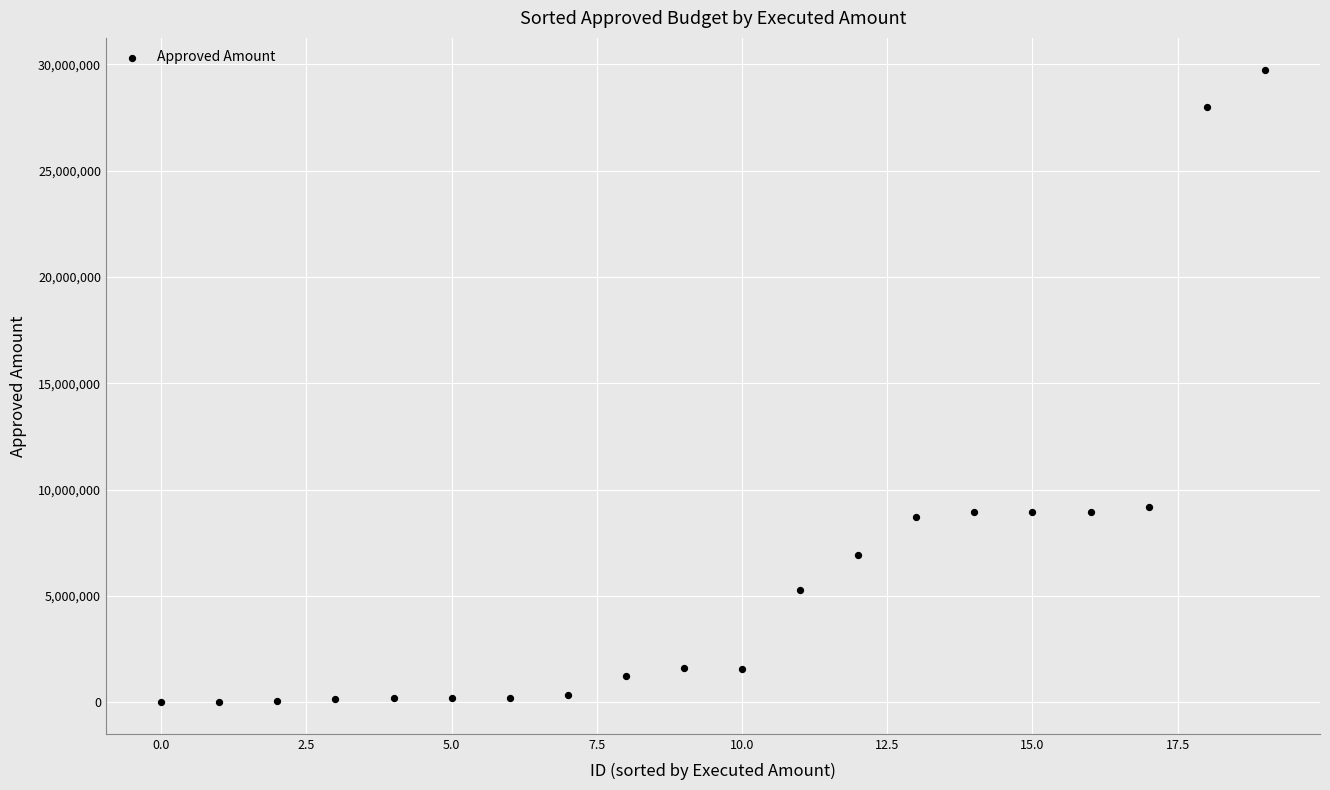

What is the range of Y values (max minus min)?

29739902.5